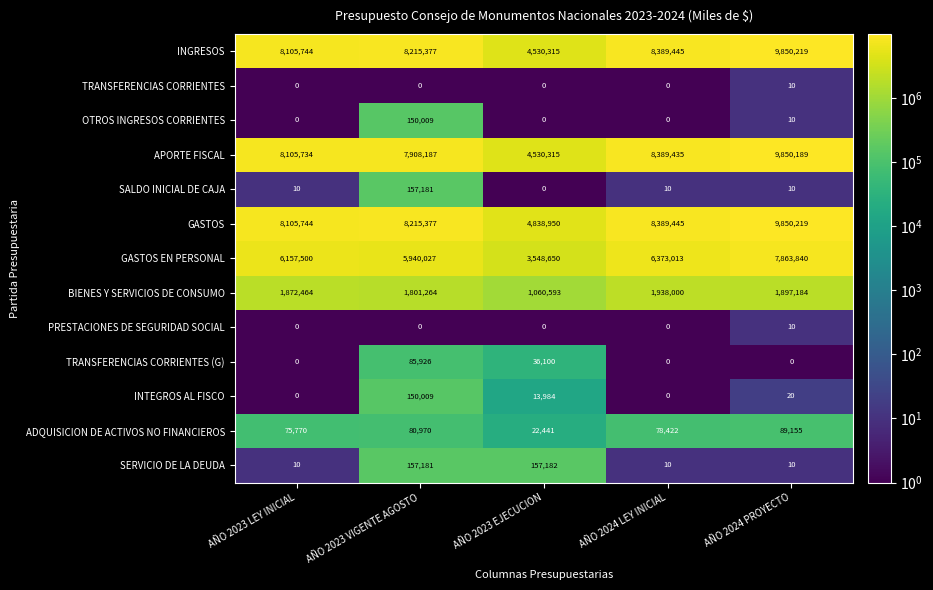

Between AÑO 2023 EJECUCION and AÑO 2024 LEY INICIAL, which series saw the biggest shift?

INGRESOS